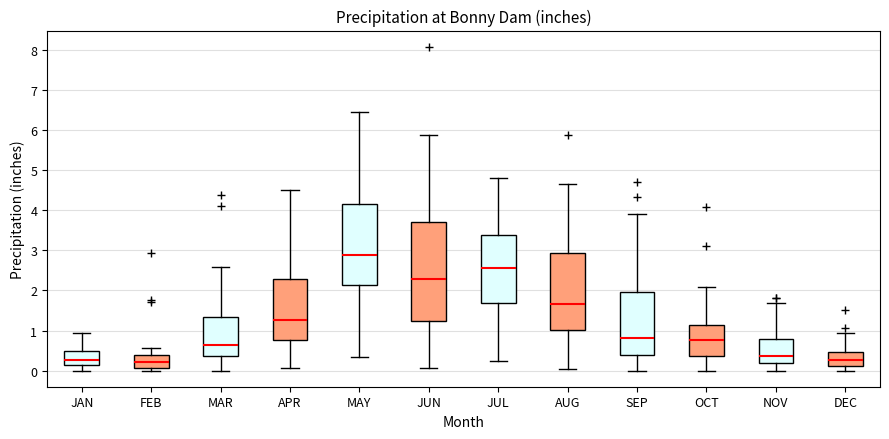

Which box is the tallest, from its lower edge to its upper edge?

JUN